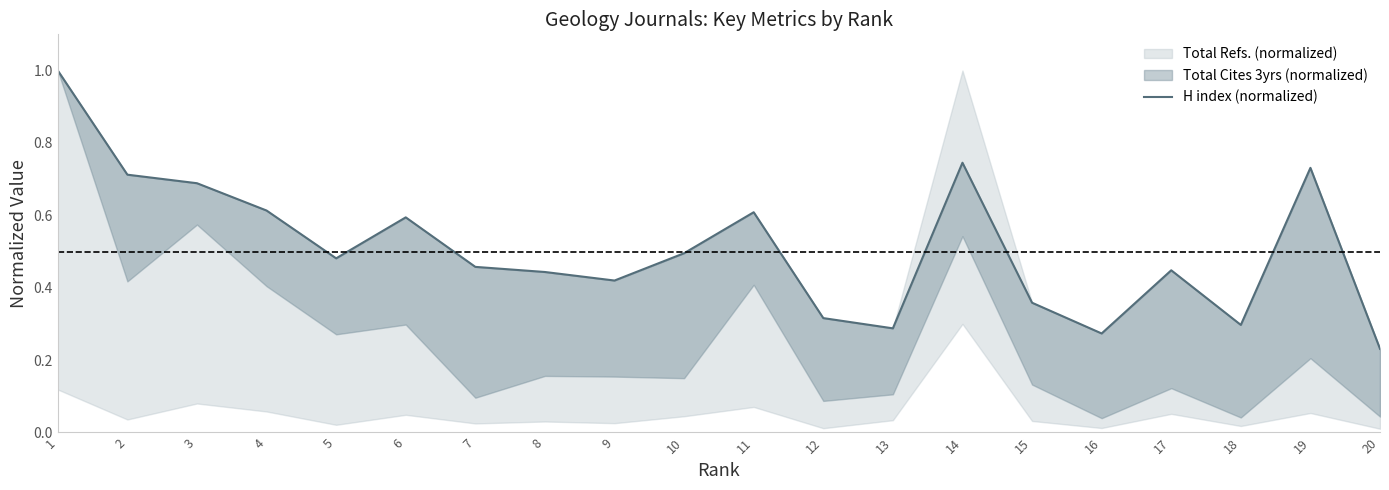

What is the value of the 5th point from the left?

0.5